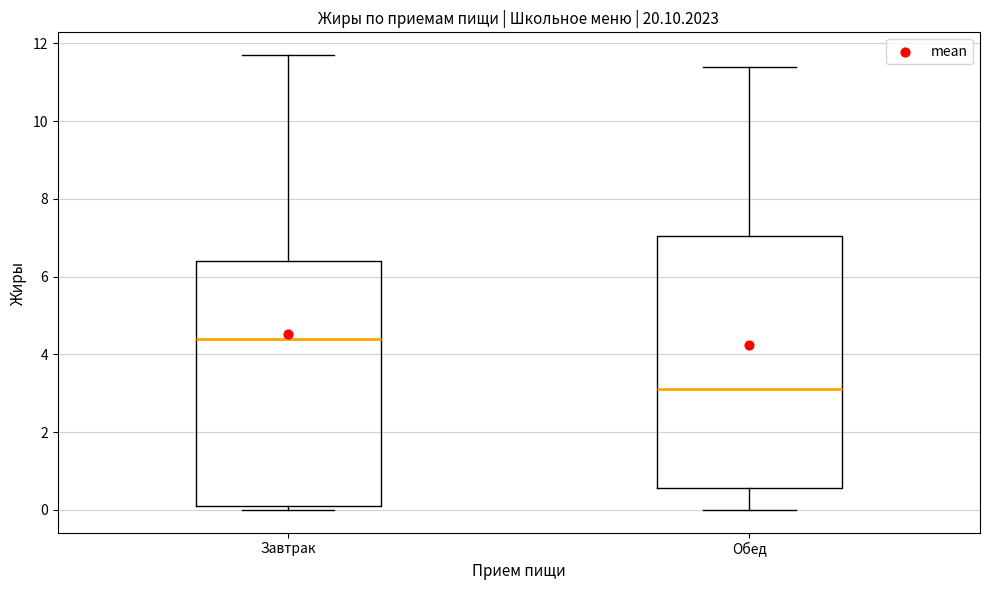

Which box has the lowest median line?

Обед